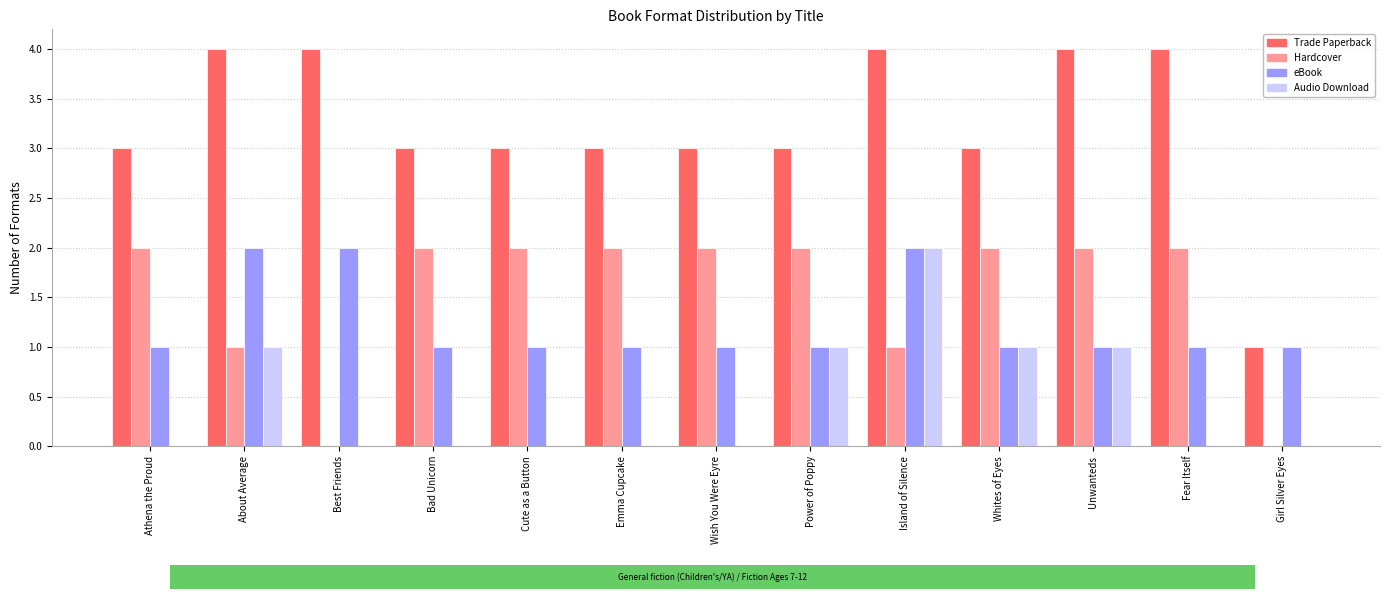

What is the approximate value of eBook at Athena the Proud?

1